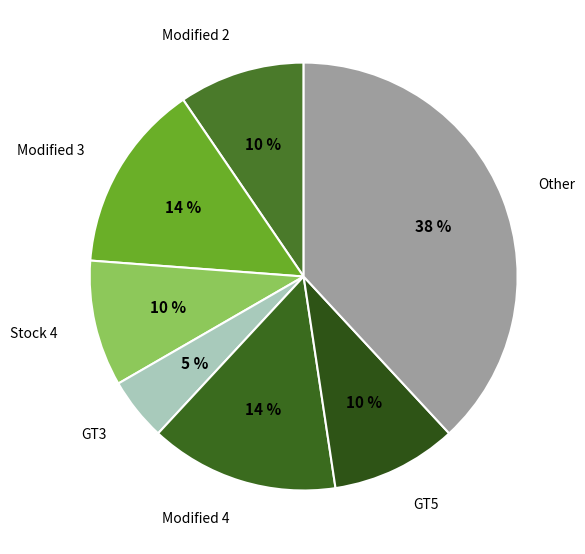

The Modified 4 slice represents 21% of the pie. True or false?

False